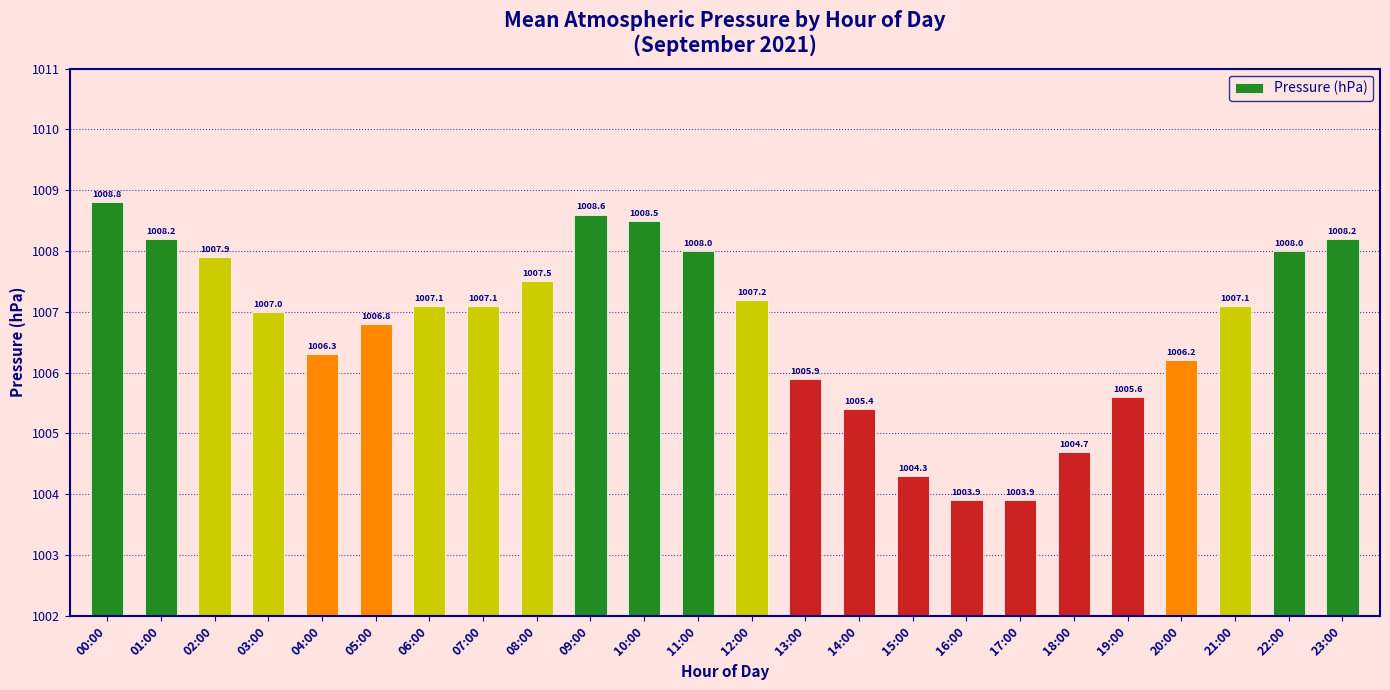

What is the label of the 14th bar from the left?

13:00